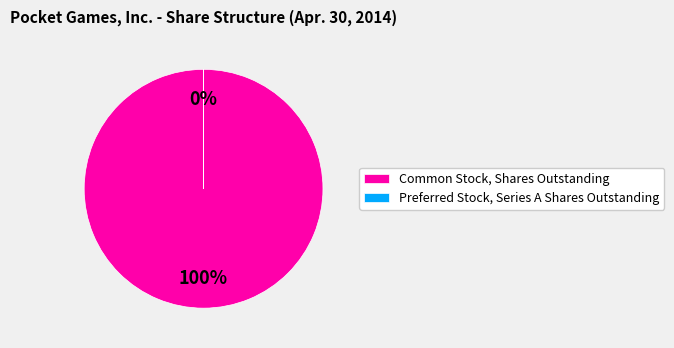

How many slices are in this pie chart?

2